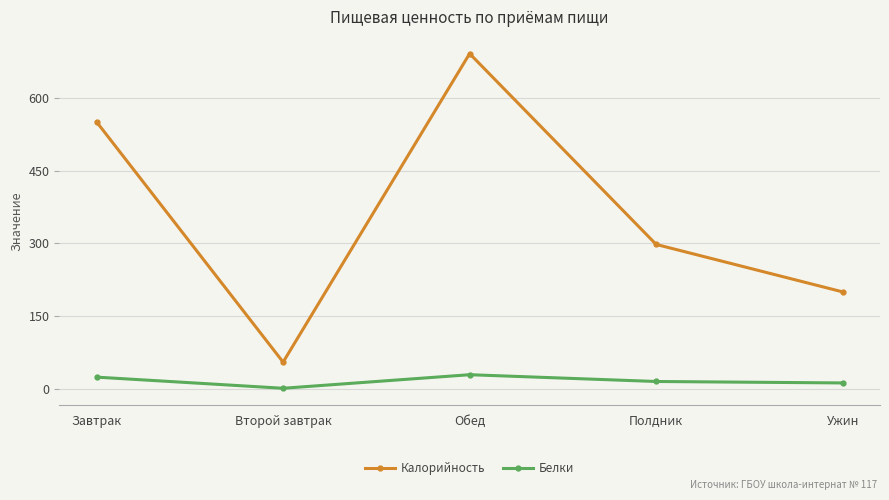

What is the average value of the Калорийность series?

359